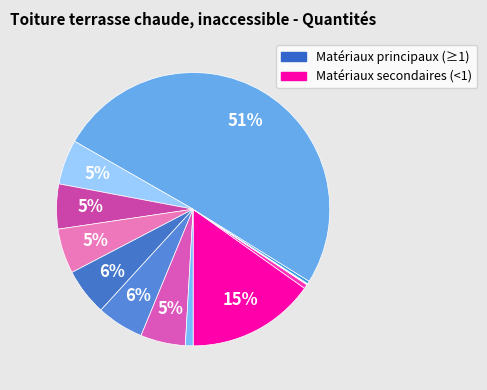

How many slices are in this pie chart?

14